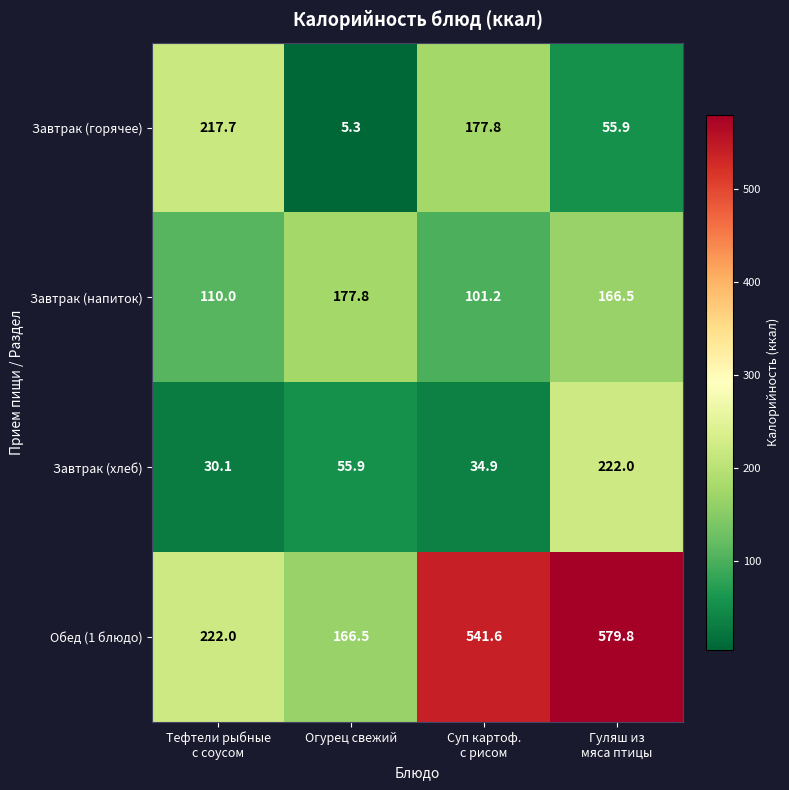

Which series has the widest spread of values?

Обед (1 блюдо)